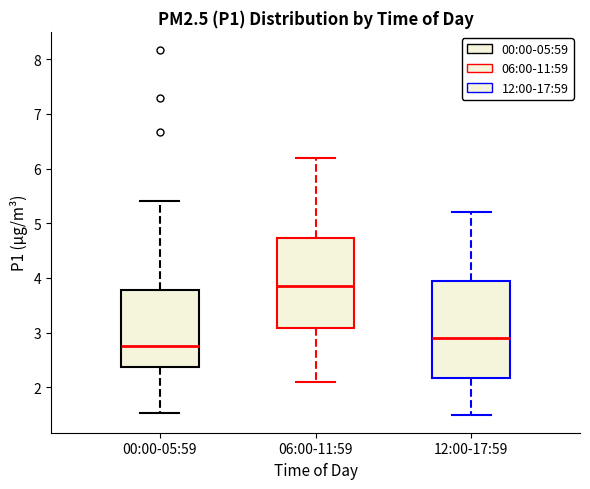

Which box has the lowest median line?

00:00-05:59